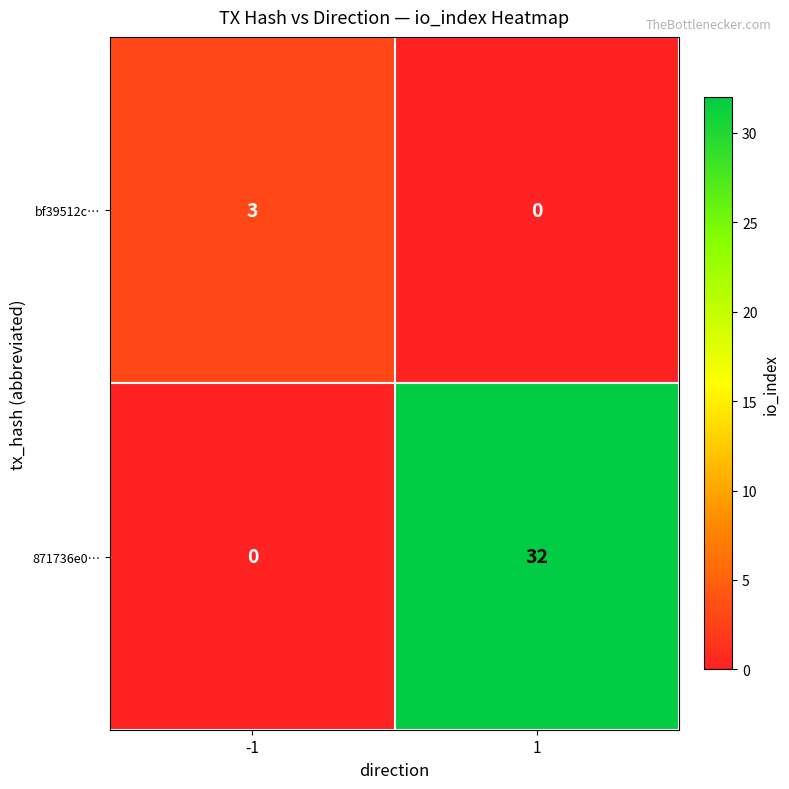

Reading left to right, what are all the values shown in this chart?

bf39512c…: -1=3	1=0
871736e0…: -1=0	1=32